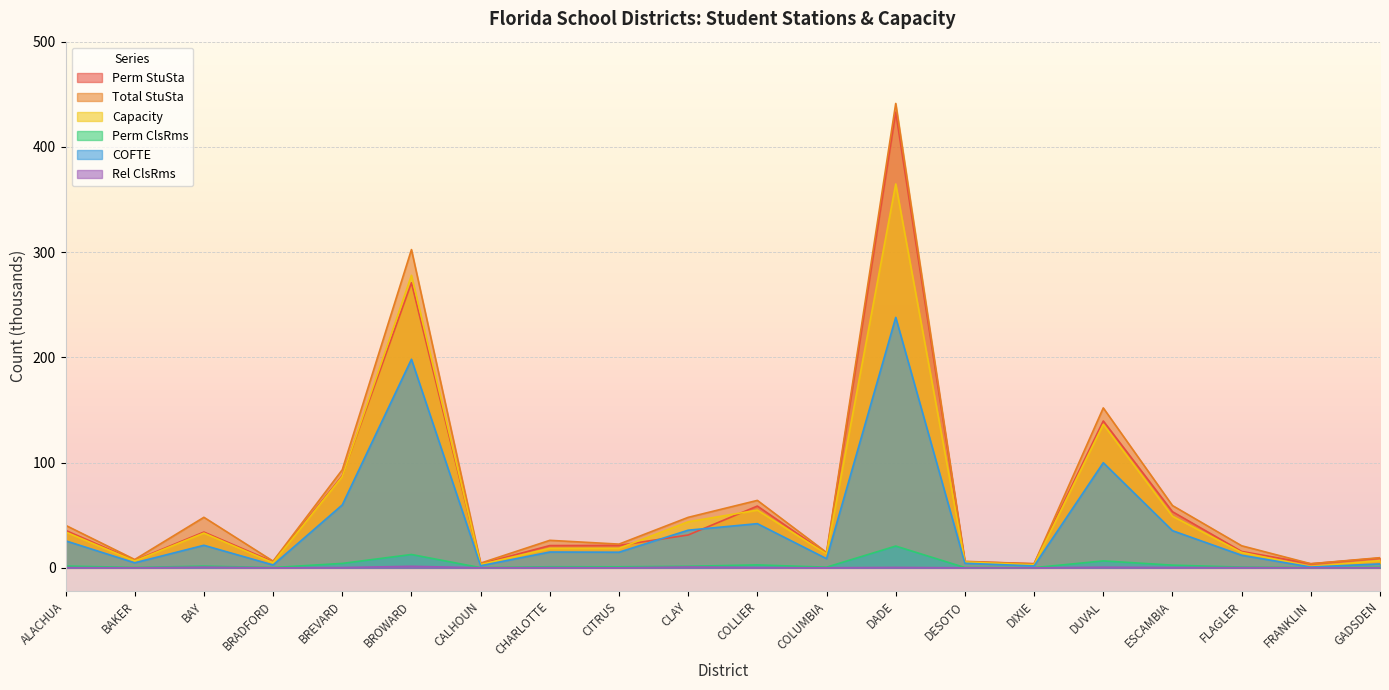

What position from the right is GADSDEN?

1